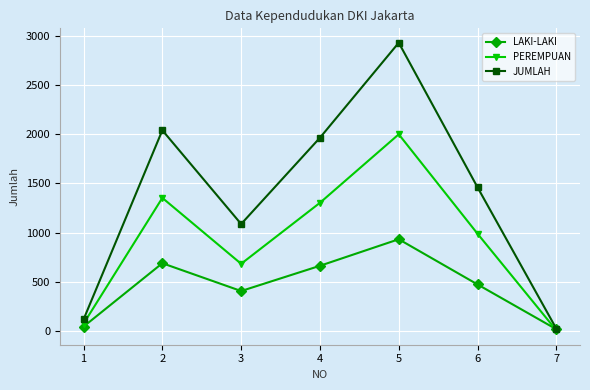

Where is the first local maximum for JUMLAH?

2